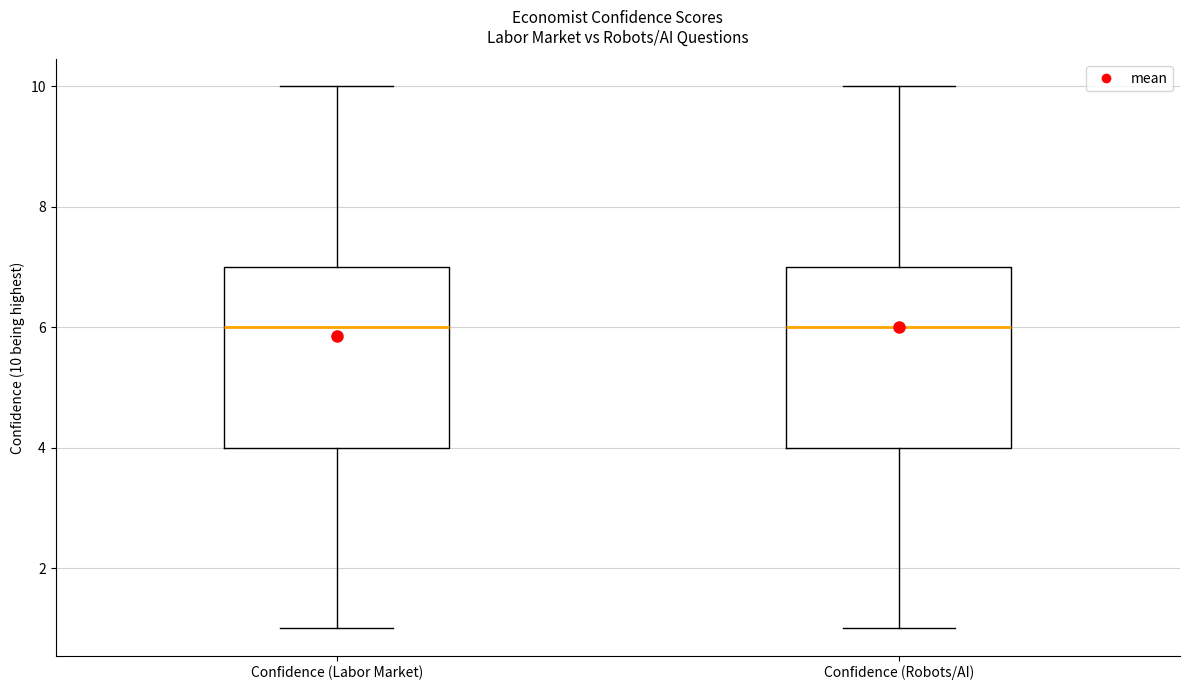

Reading left to right, transcribe this box plot: for each box, give where its median line is, the range the box spans, and where its two whiskers end, as read against the y-axis. The values are not printed on the chart, so give them approximately, as read against the axis.

Confidence (Labor Market): median 6, box 4 to 7, whiskers 1 to 10
Confidence (Robots/AI): median 6, box 4 to 7, whiskers 1 to 10